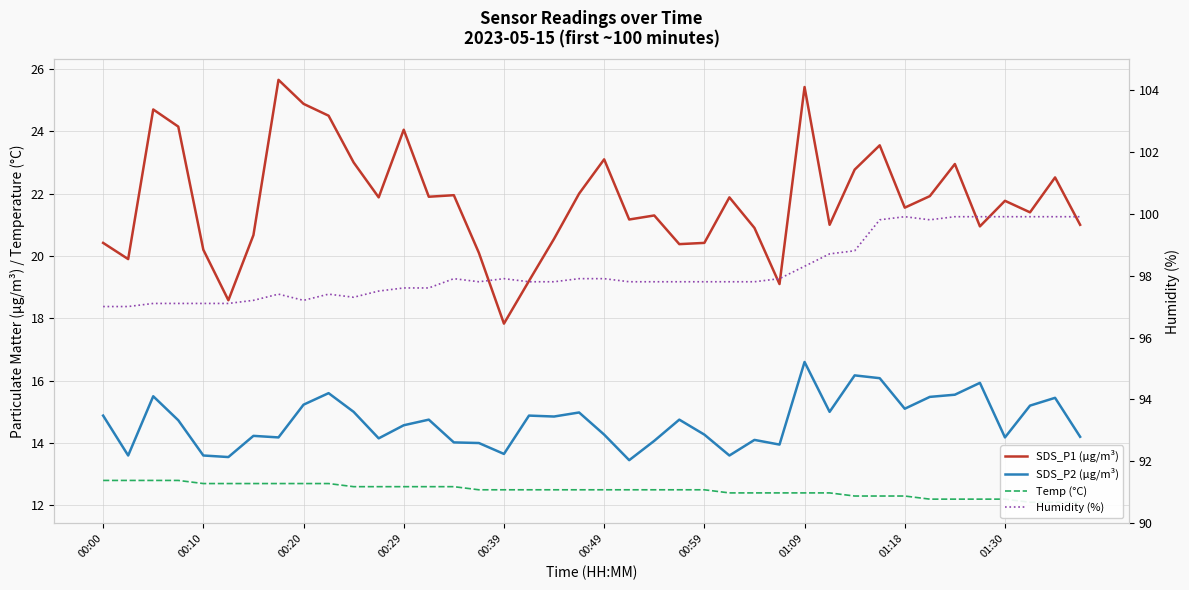

Rank the series at 01:09 from lowest to highest value.

Temp (°C), SDS_P2 (µg/m³), SDS_P1 (µg/m³), Humidity (%)